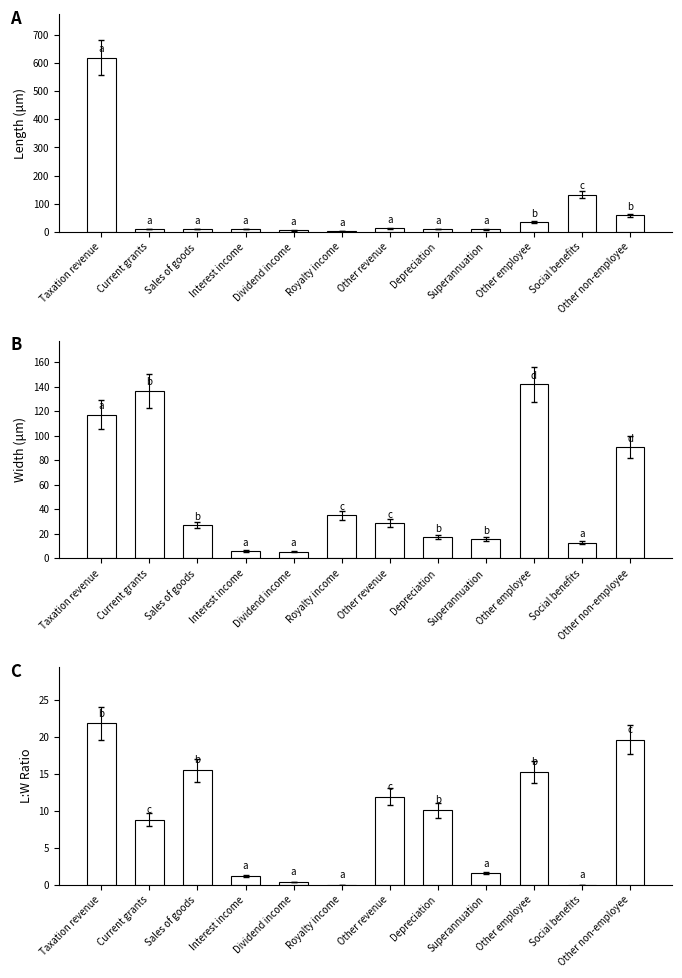

At which category is the sum across all series the highest?

Taxation revenue